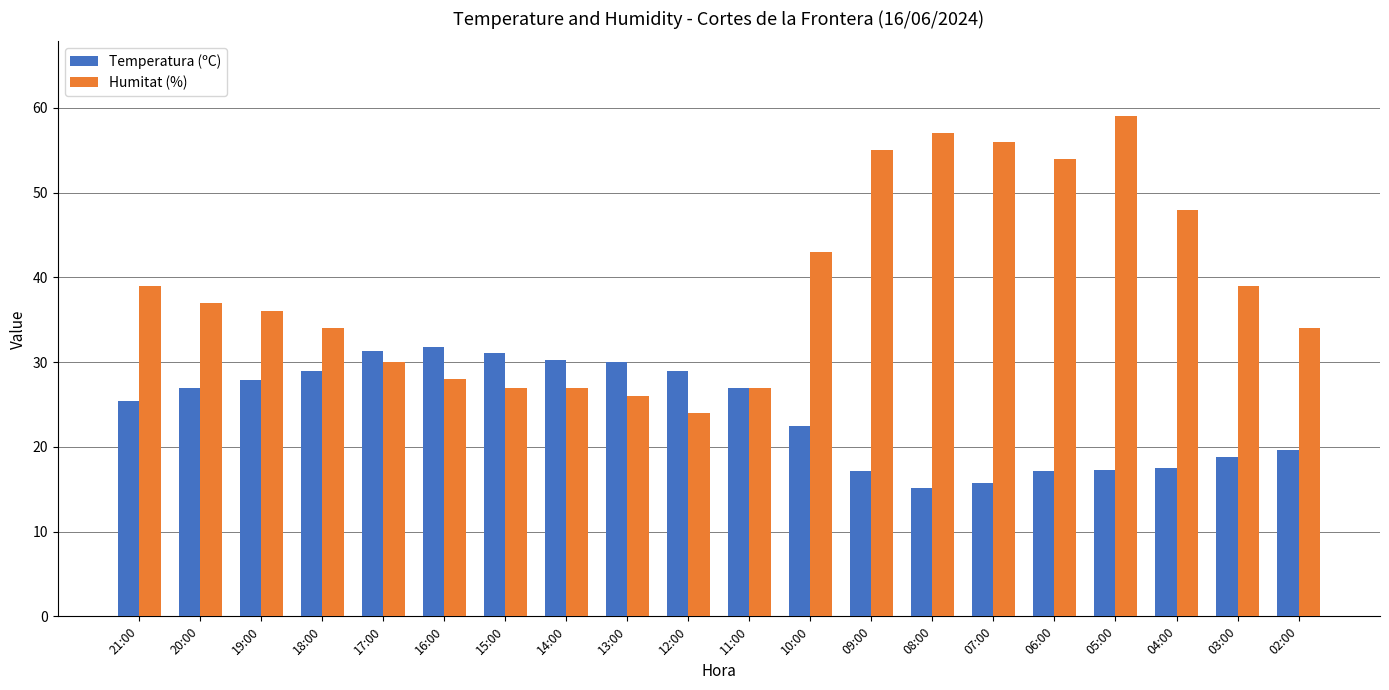

At which category is the sum across all series the highest?

05:00